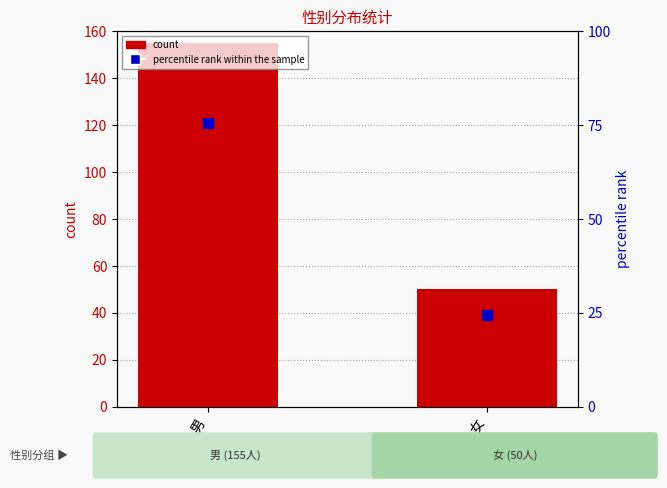

Does the chart contain any negative values?

No